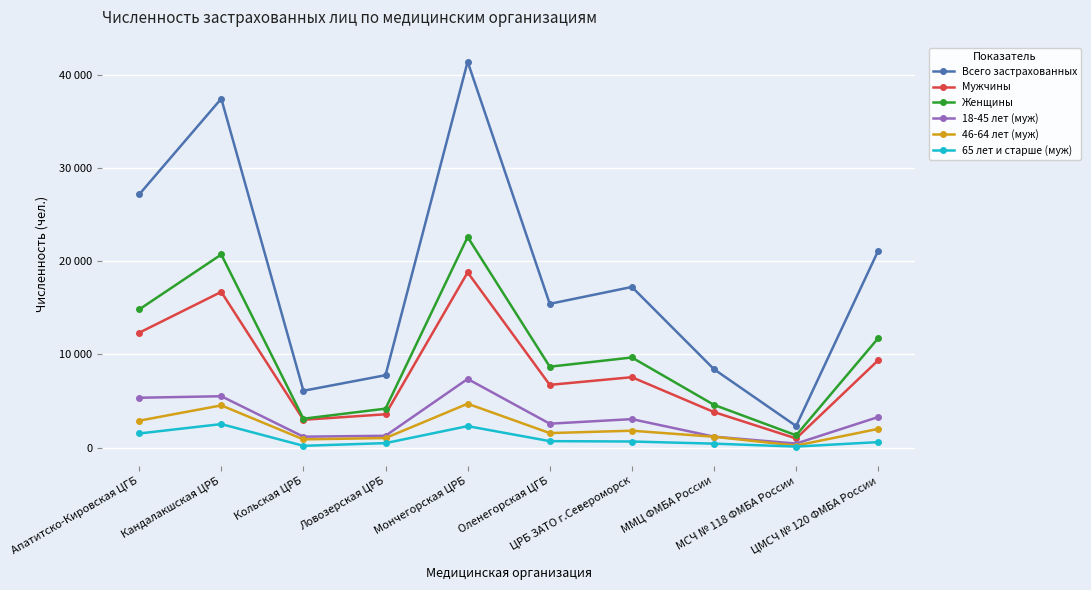

Which series has the largest total across all categories?

Всего застрахованных